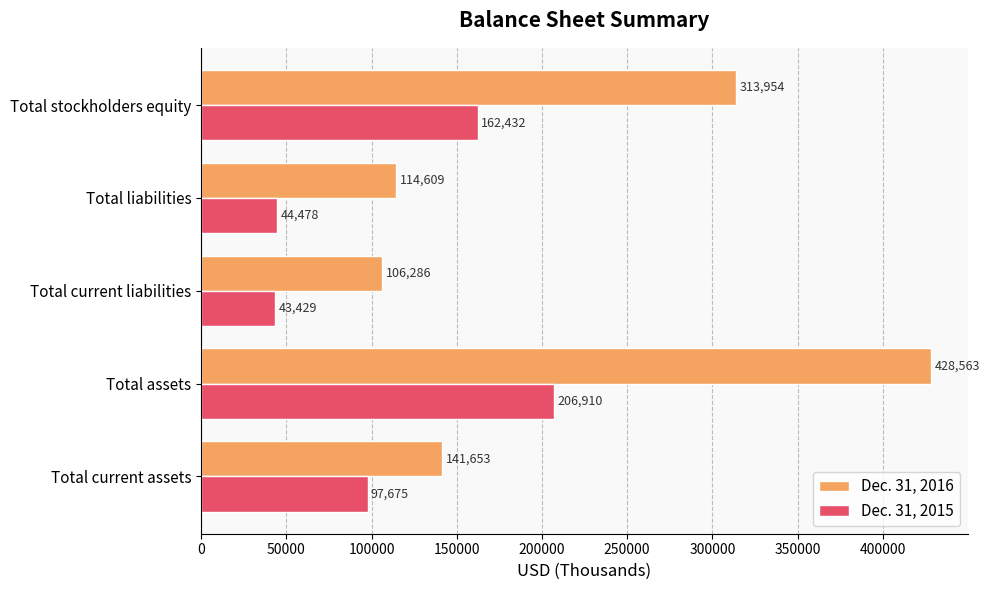

At which category is the sum across all series the highest?

Total assets